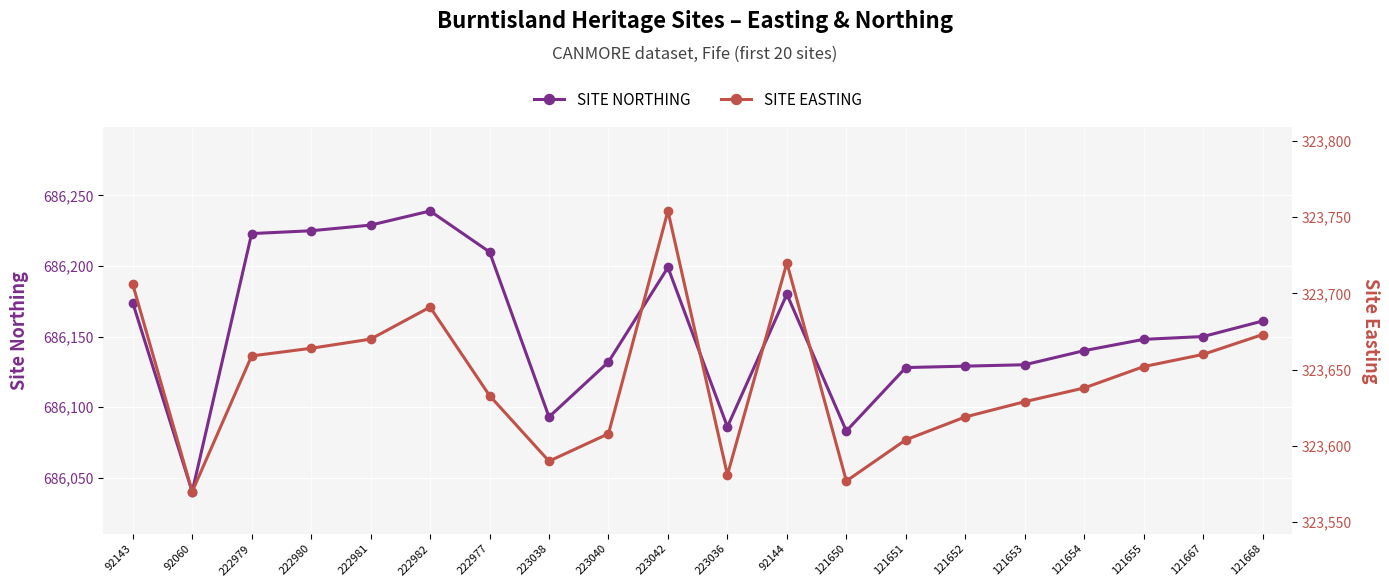

What value does the SITE EASTING series have at 222981, to the nearest 10?

323670